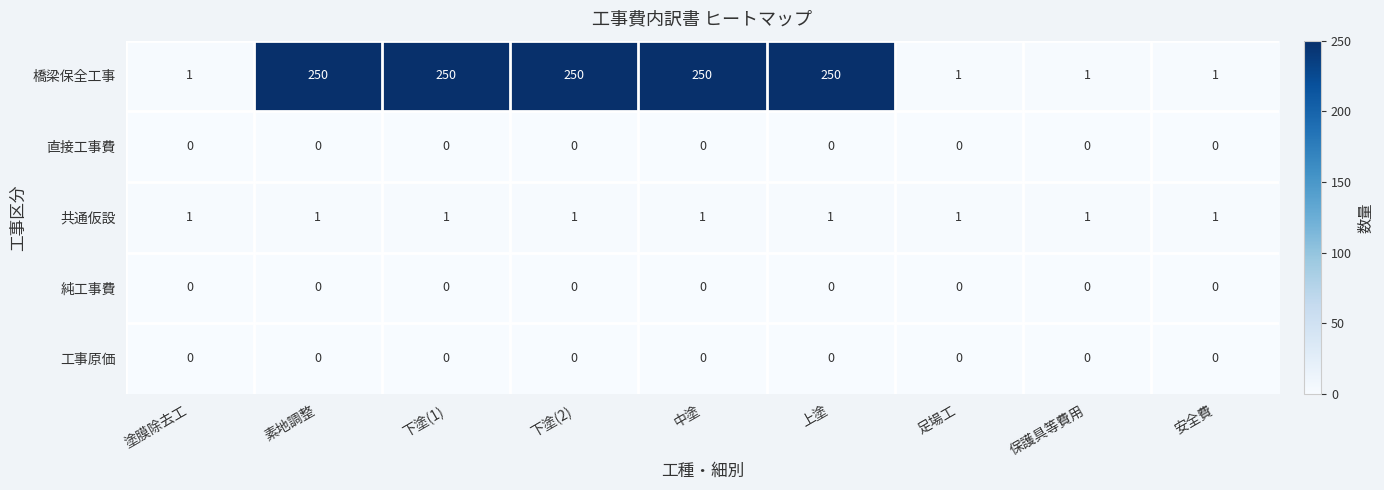

Which series changed the most between 下塗(2) and 保護具等費用?

橋梁保全工事